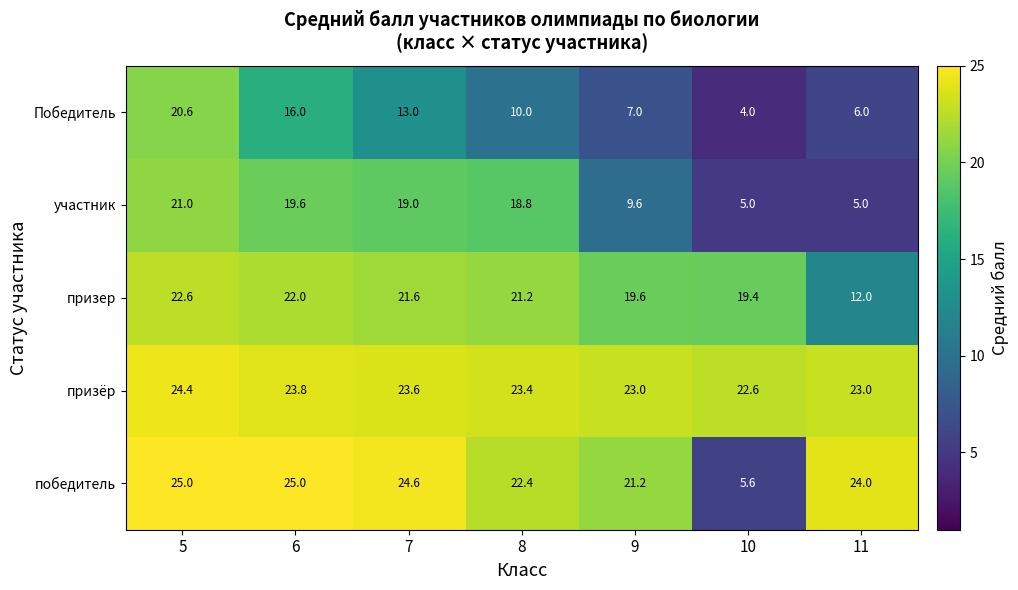

Where is участник nearest to the value 13?

9